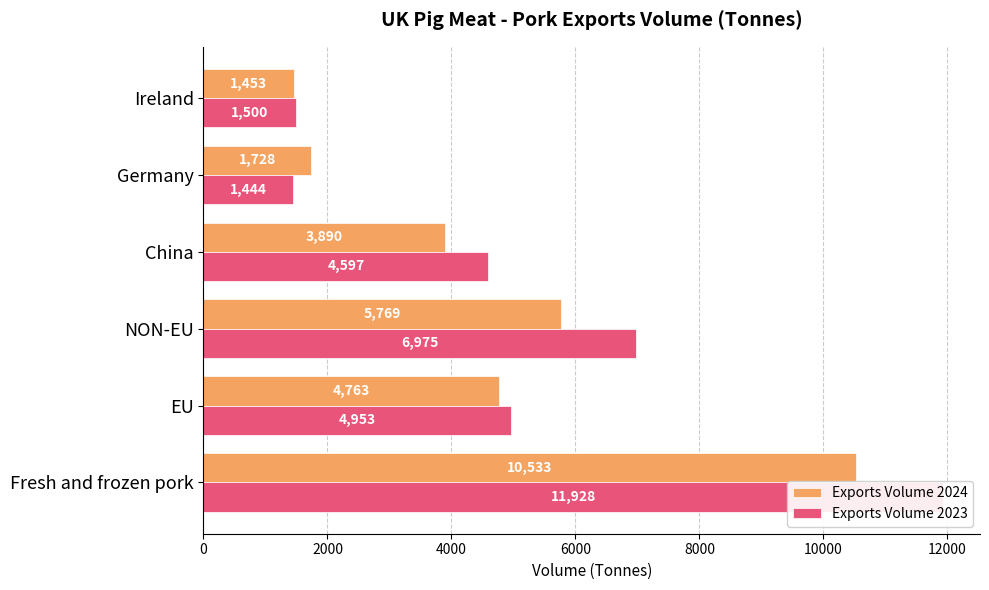

Rank the series at Germany from lowest to highest value.

Exports Volume 2023, Exports Volume 2024